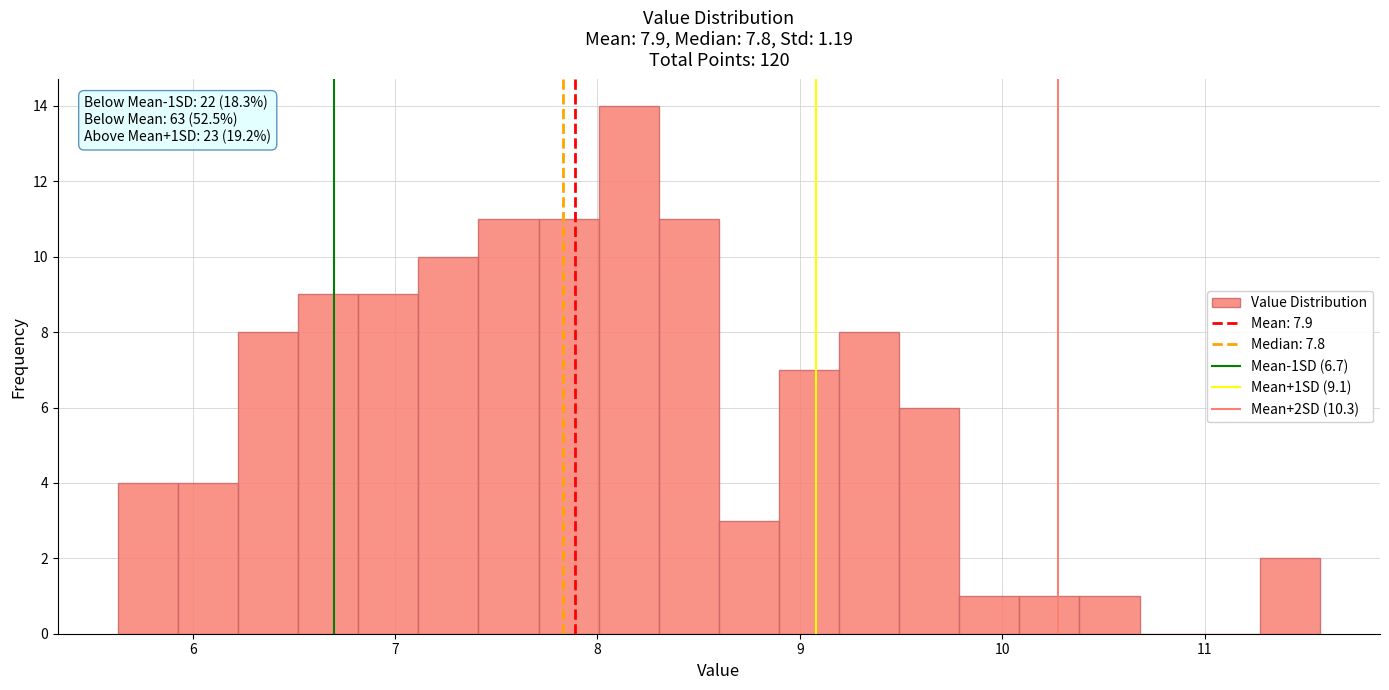

Around what value on the x-axis is the tallest bar? Give the approximate position of its centre, as read against the axis.

8.2